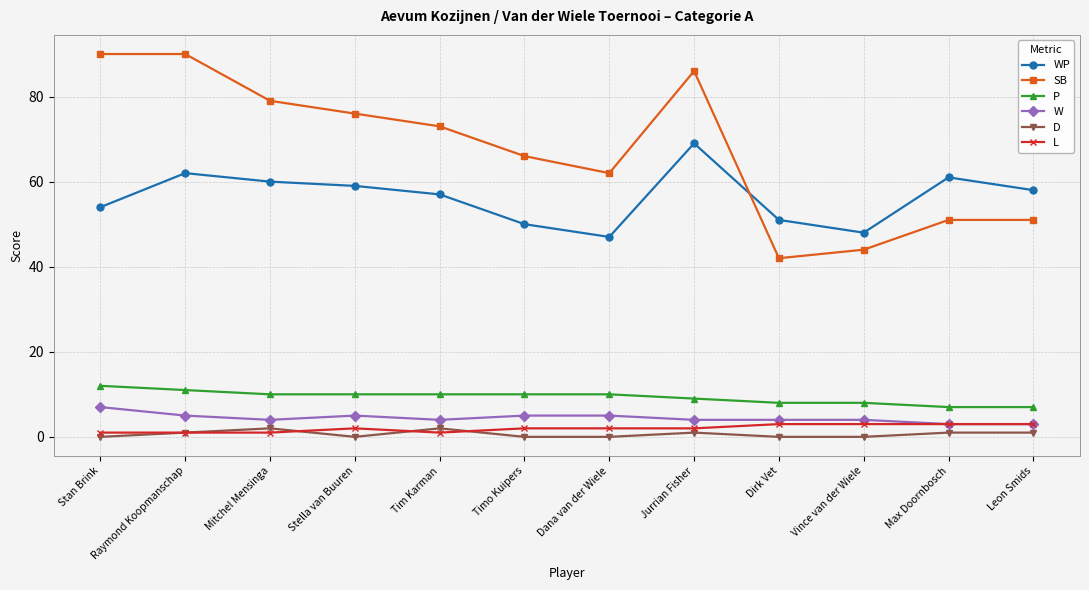

What is the difference between the second highest and minimum values in the P series?

4